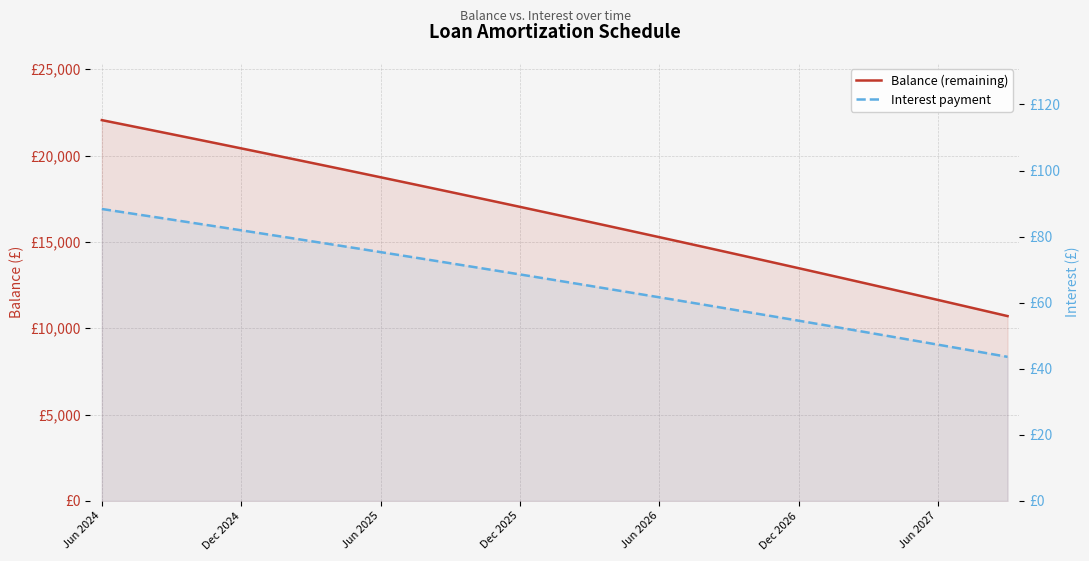

What are all the series names shown in the legend?

Balance (remaining), Interest payment